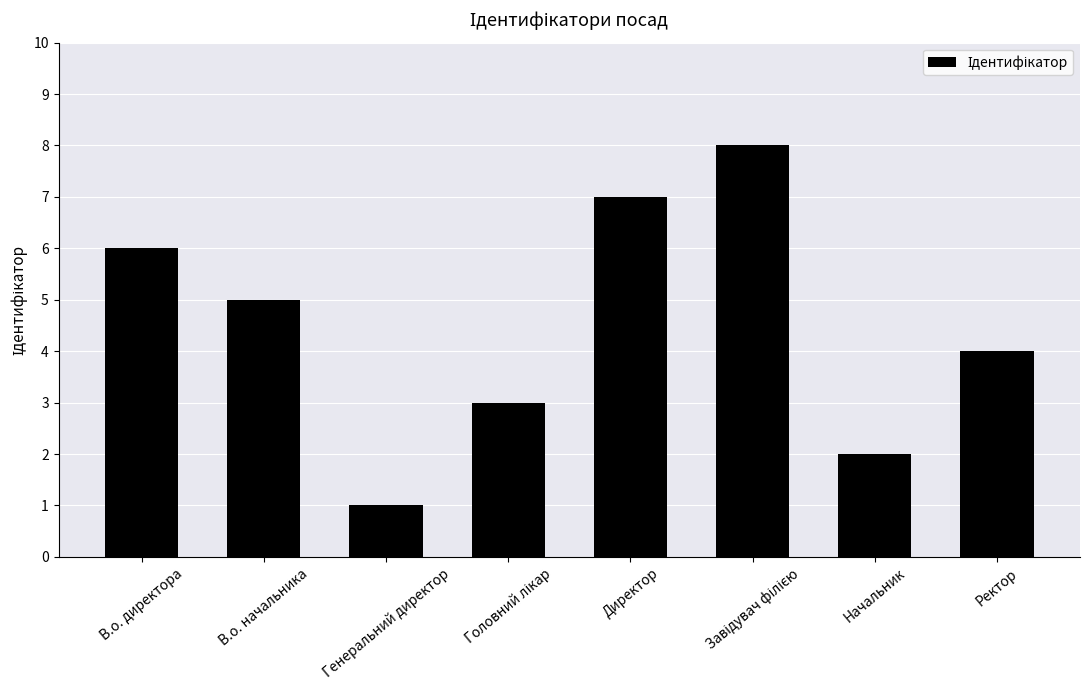

Reading left to right, extract all data points from this chart.

6	5	1	3	7	8	2	4